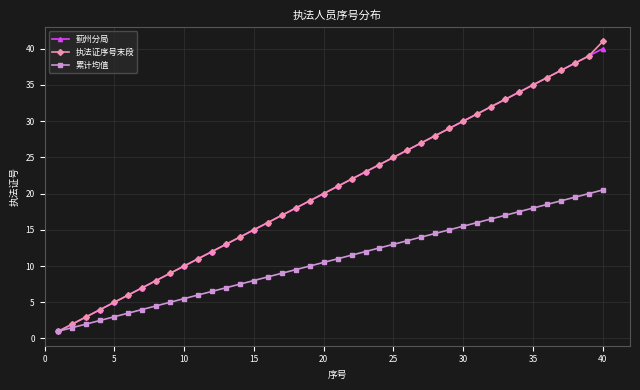

What is the sum of all 蓟州分局 values?

820.0